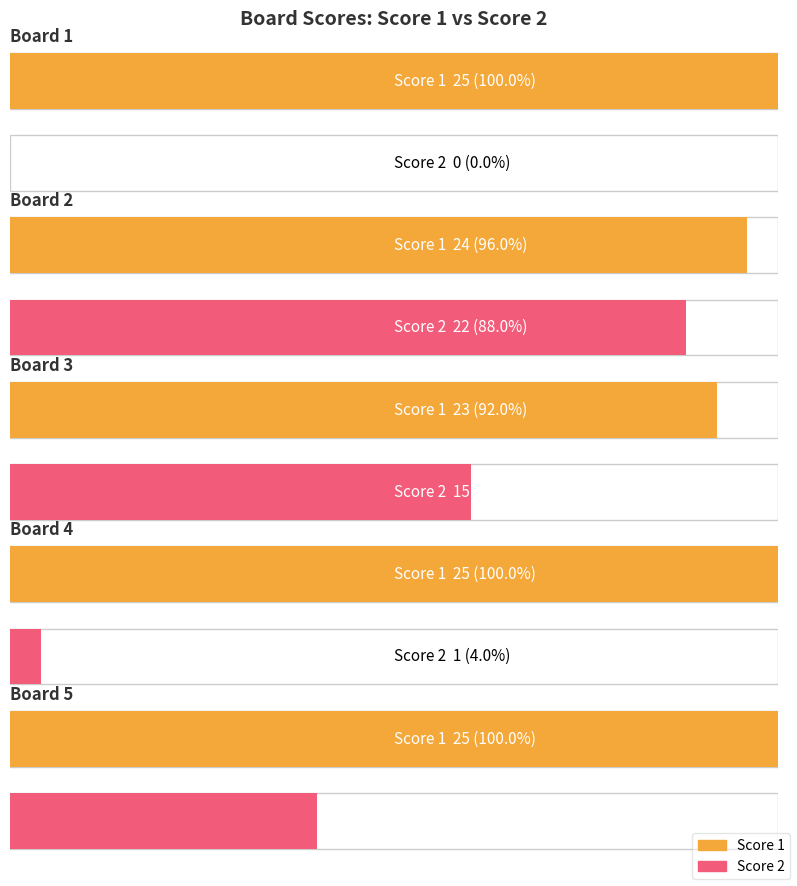

What is the total value across all series at Board 3?

38